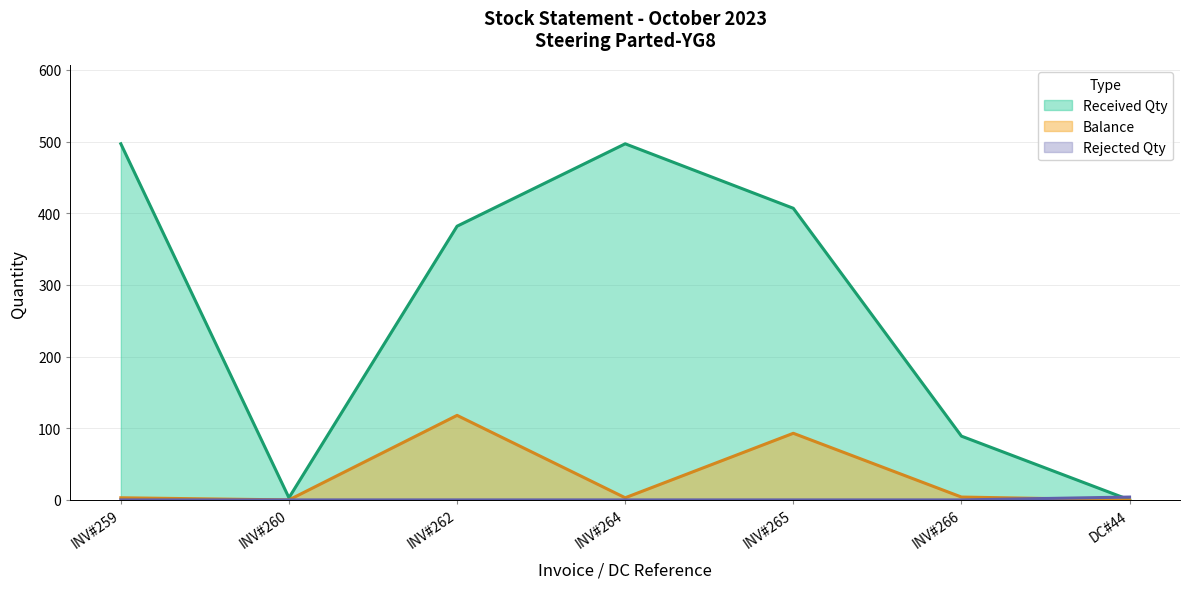

What are all the series names shown in the legend?

Received Qty, Rejected Qty, Balance